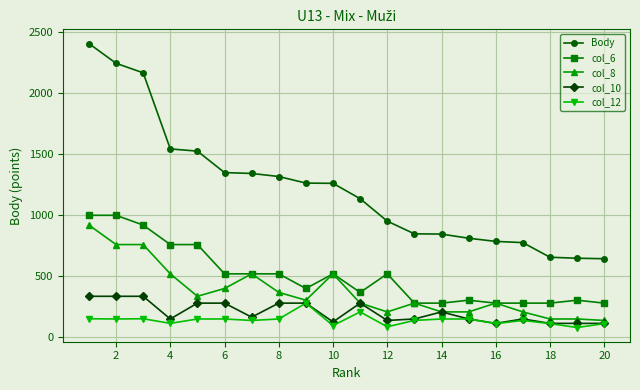

True or false: Body and col_10 intersect in this chart.

False